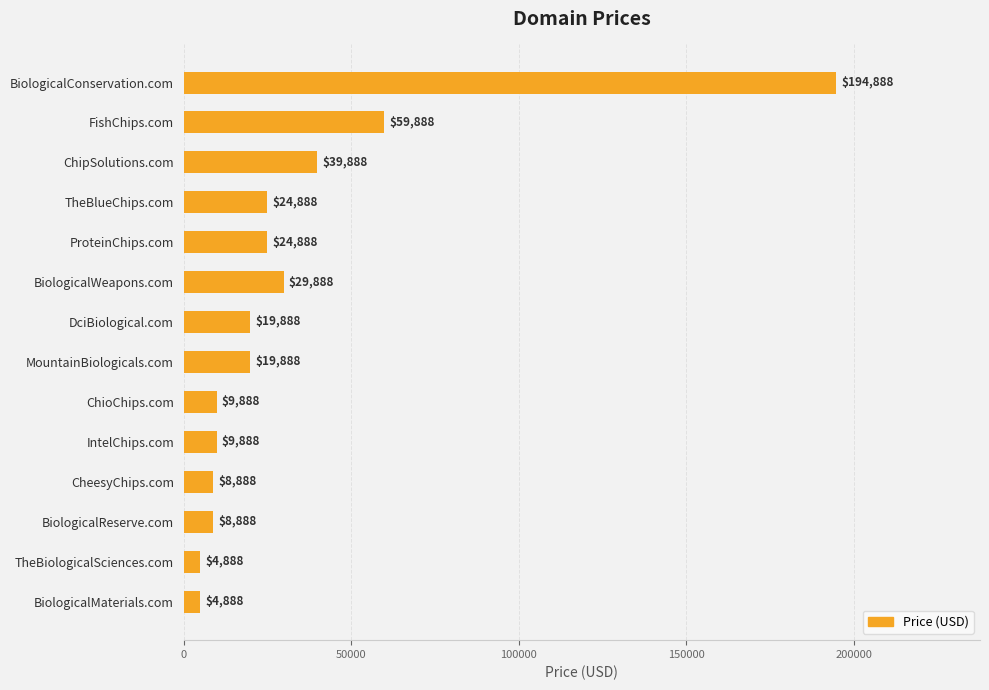

The value at TheBiologicalSciences.com is 4888. True or false?

True